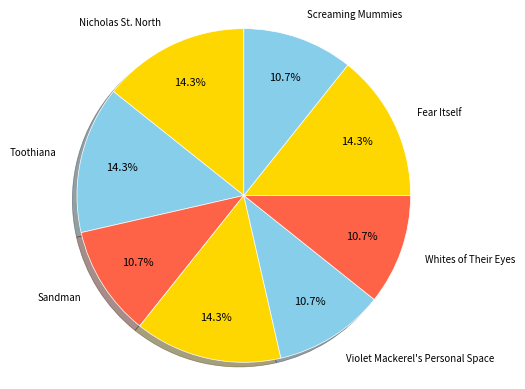

Is there any slice that represents more than half of the pie?

No